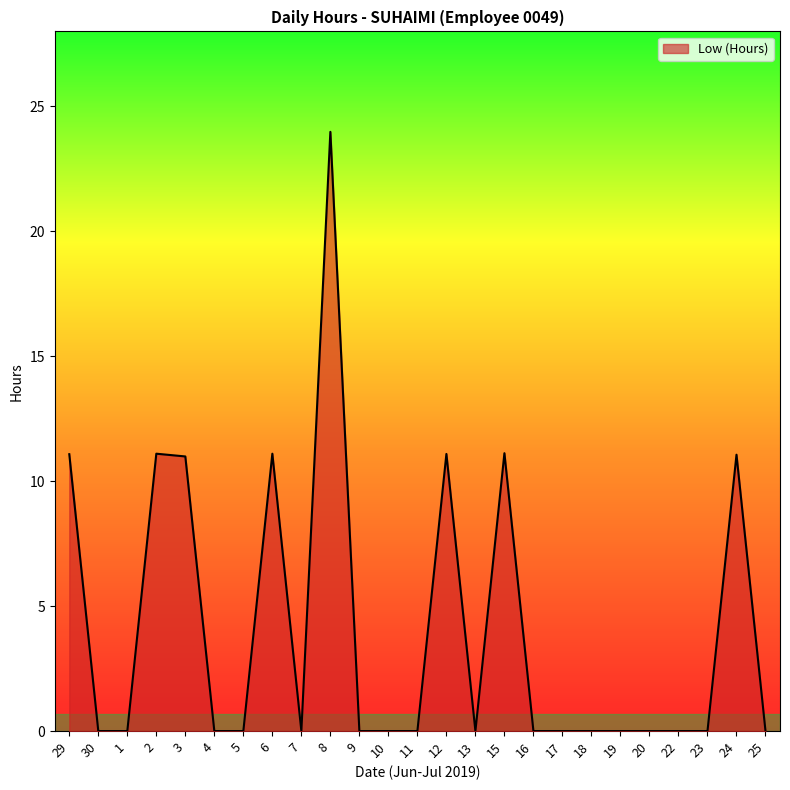

What is the greatest value displayed?

24.0